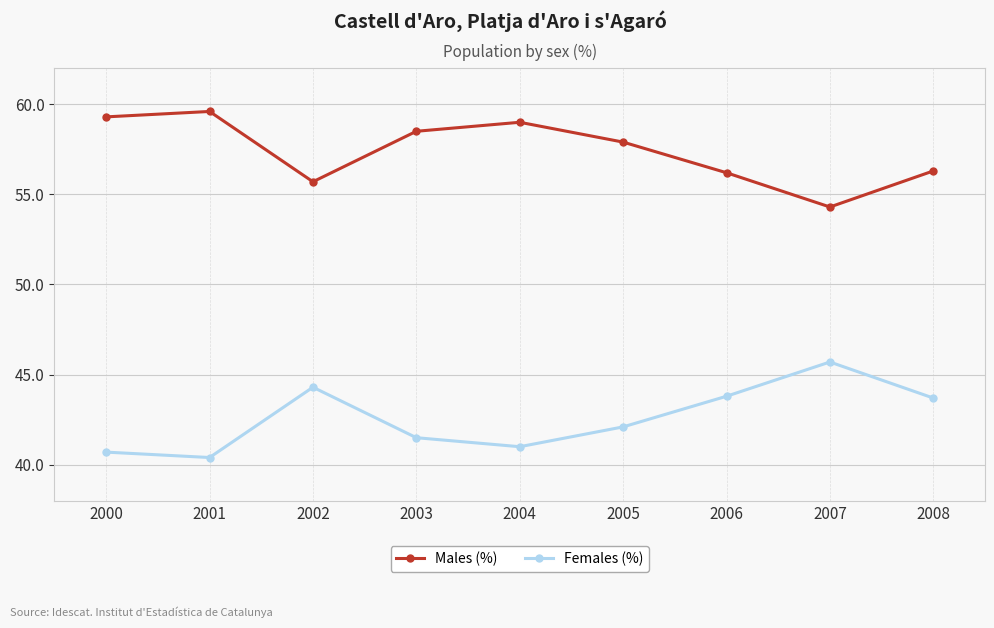

True or false: Males (%) has more than 0 points higher than both neighbors.

True